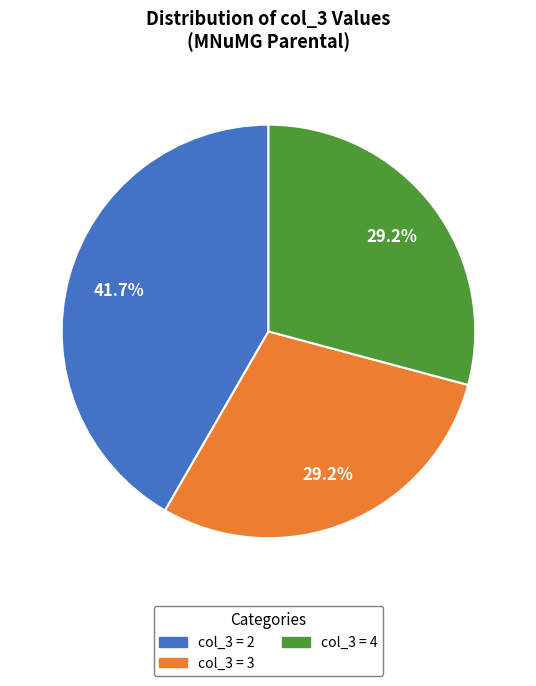

To the nearest percent, what is the average slice percentage?

33%